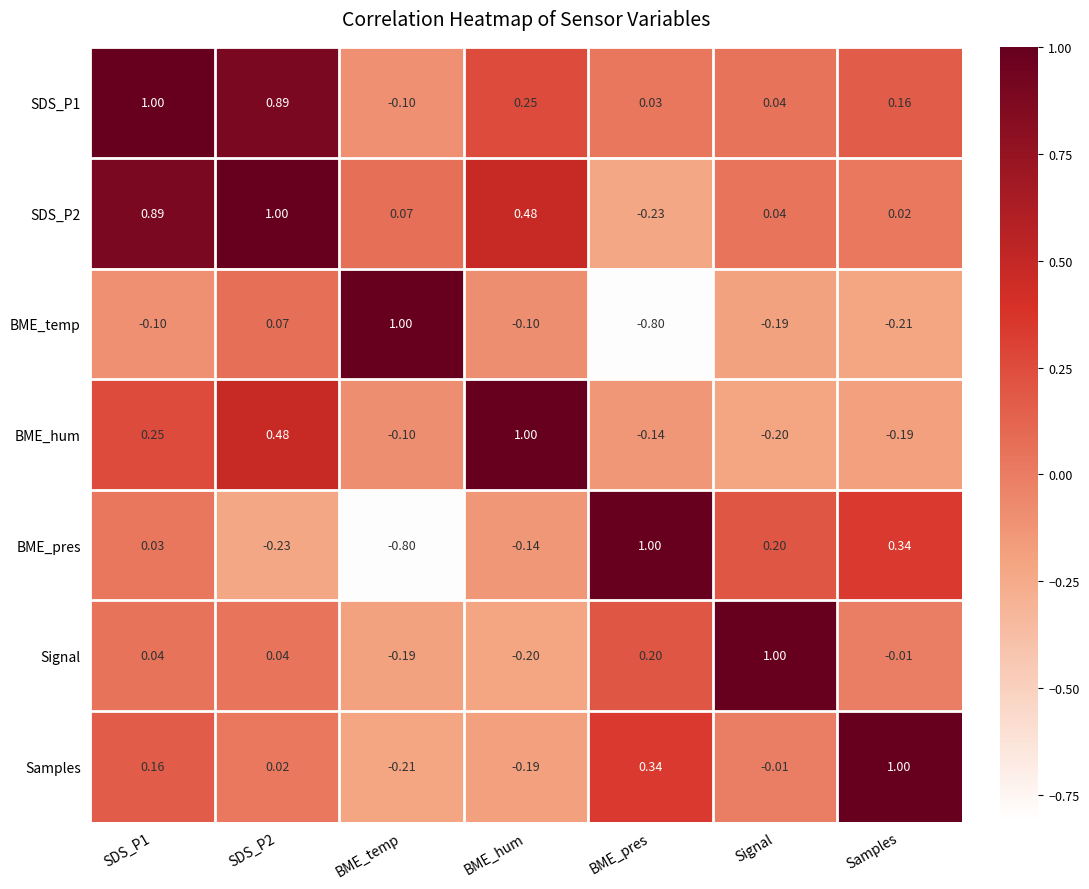

Where is Signal nearest to the value 0?

Samples